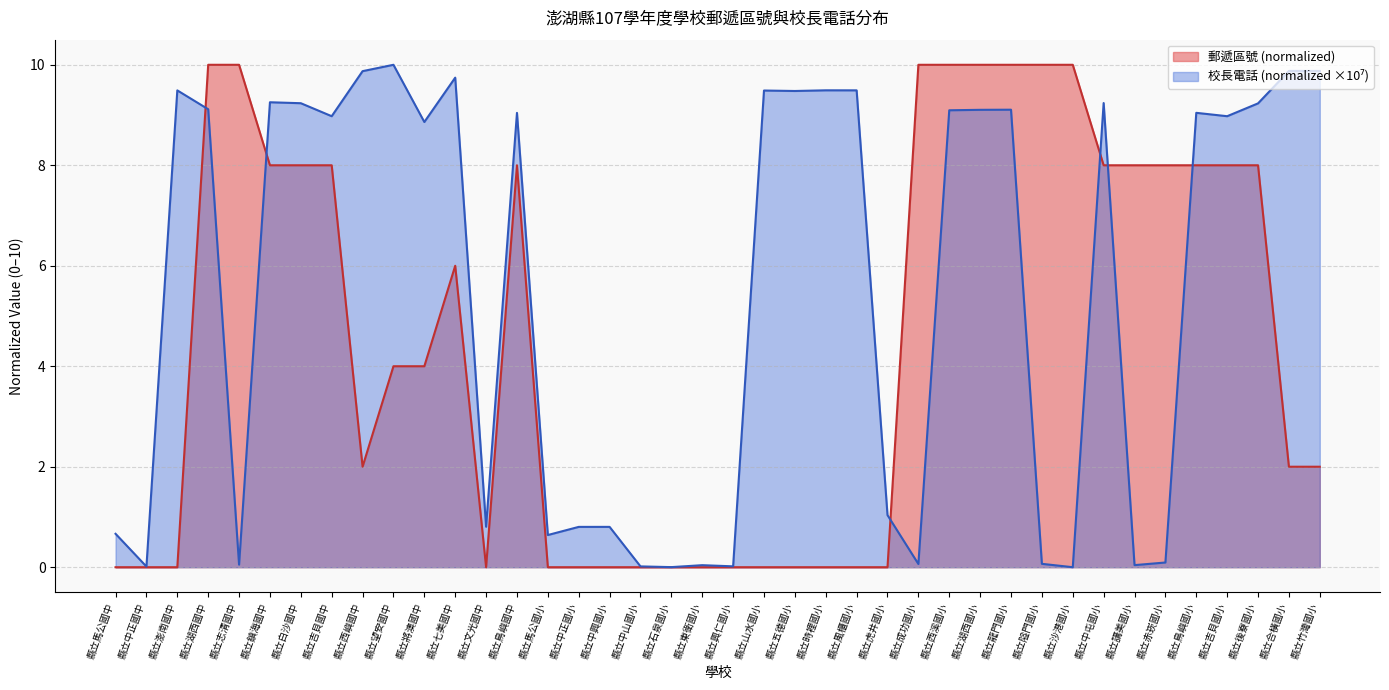

Which series has the largest total across all categories?

校長電話